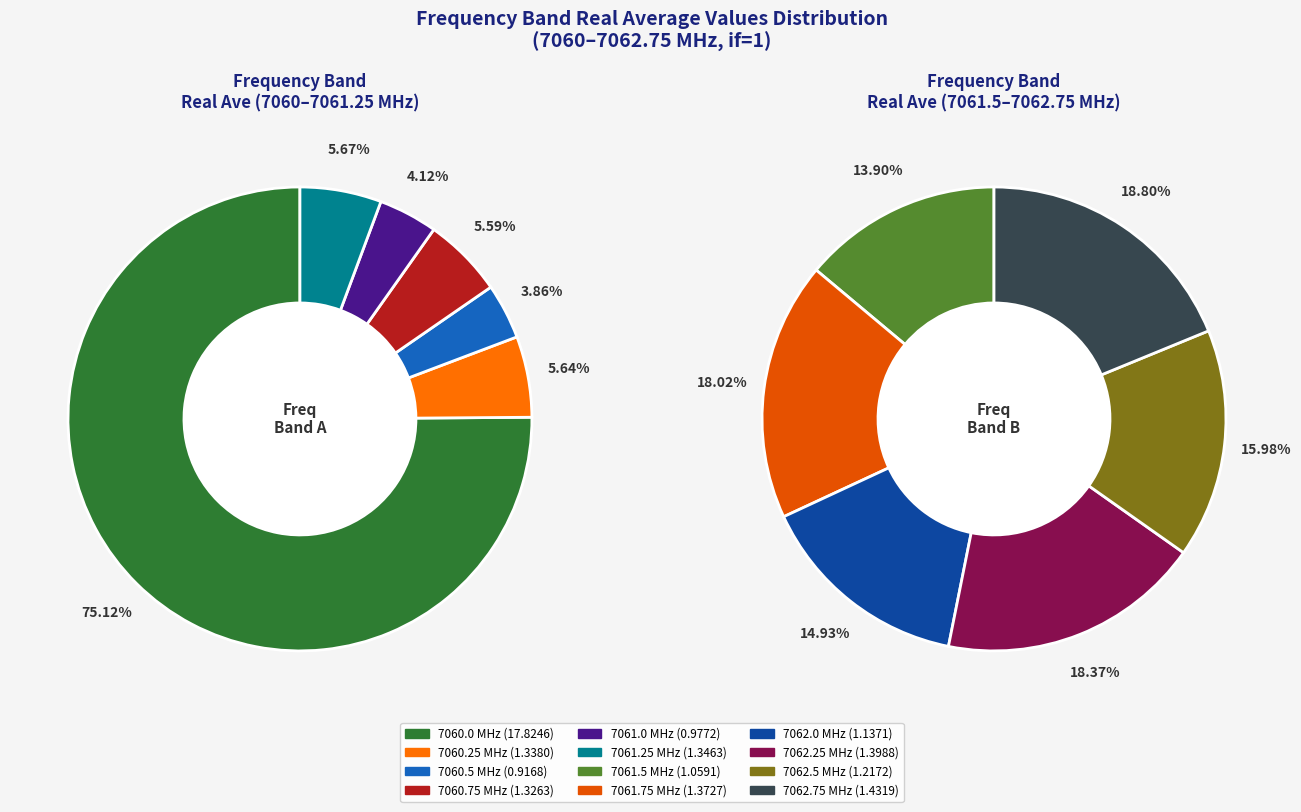

Is 7060.0 the majority of the pie?

Yes